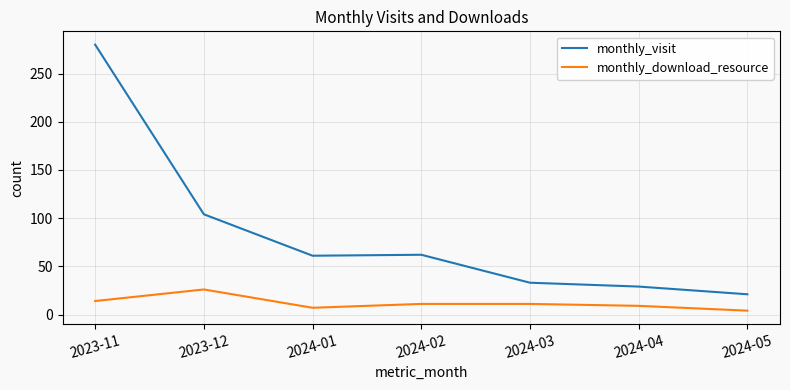

Which series has the largest range (max minus min)?

monthly_visit